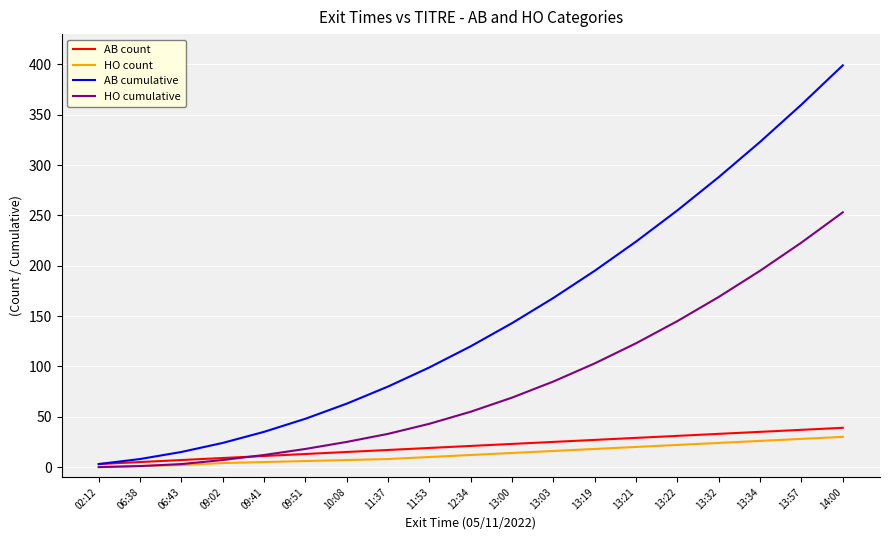

What are all the series names shown in the legend?

AB count, HO count, AB cumulative, HO cumulative